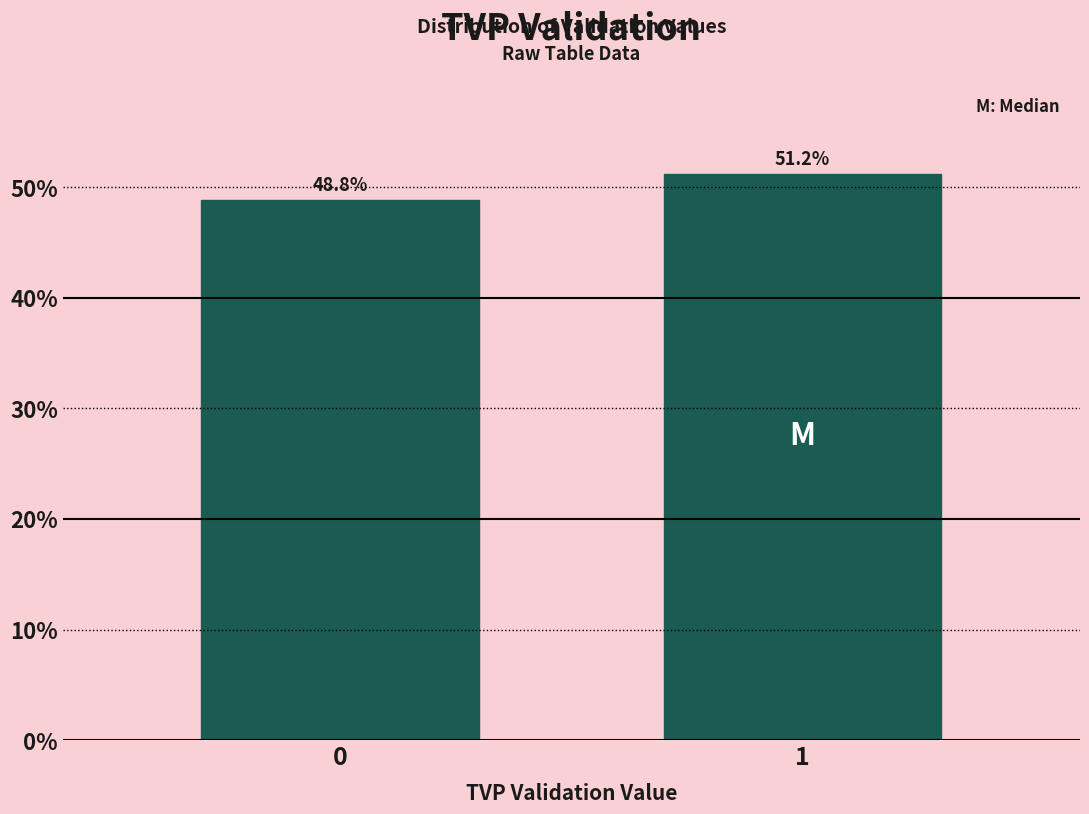

Reading left to right, transcribe all the data shown in this chart.

48.8	51.2